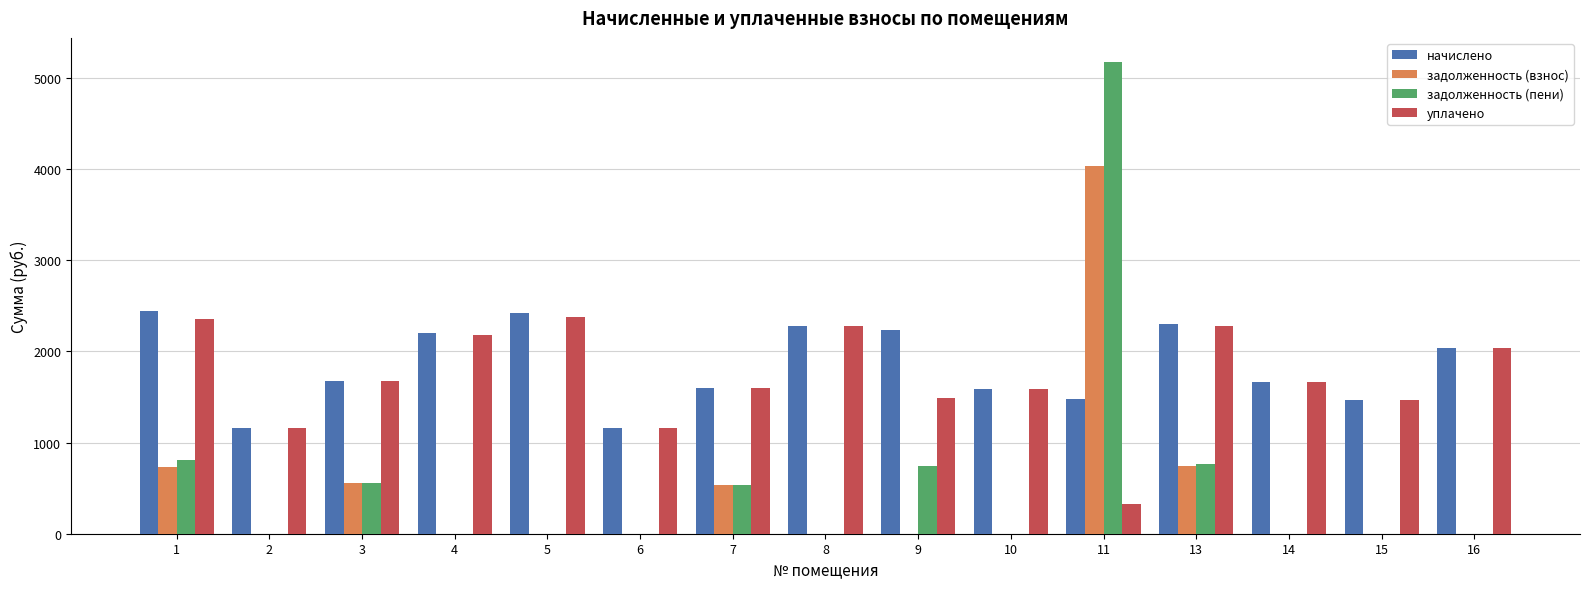

What is the greatest value displayed?

5178.2